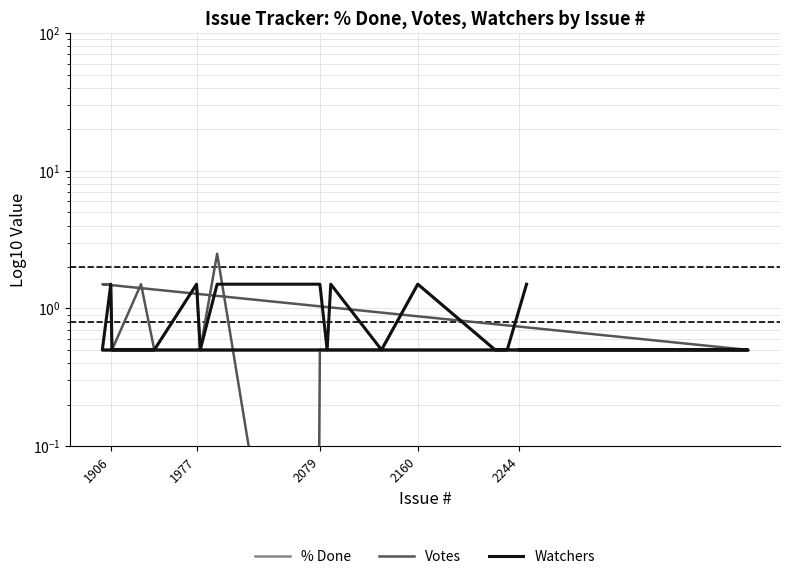

List the series in order of their peak value, highest first.

Votes, Watchers, % Done